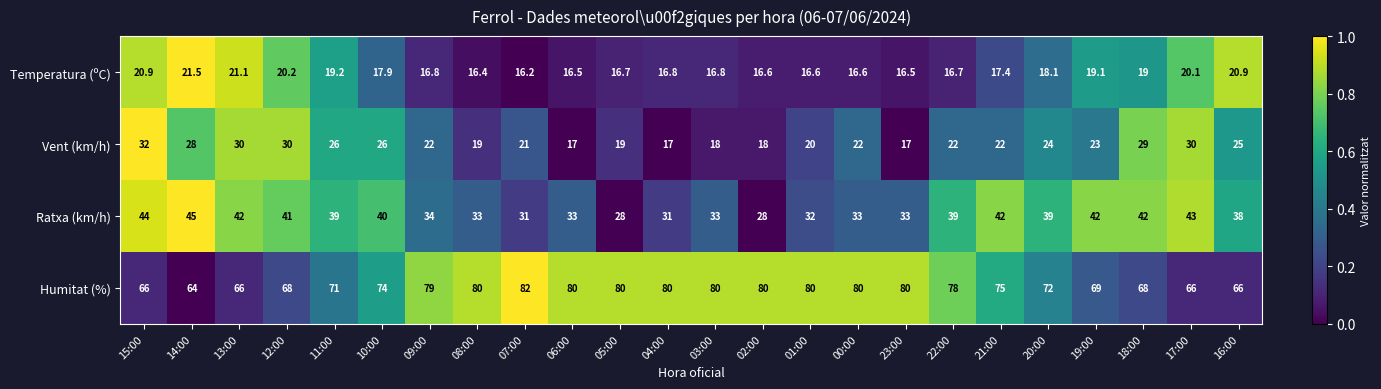

The value of Vent (km/h) at 12:00 is 30.0. True or false?

True